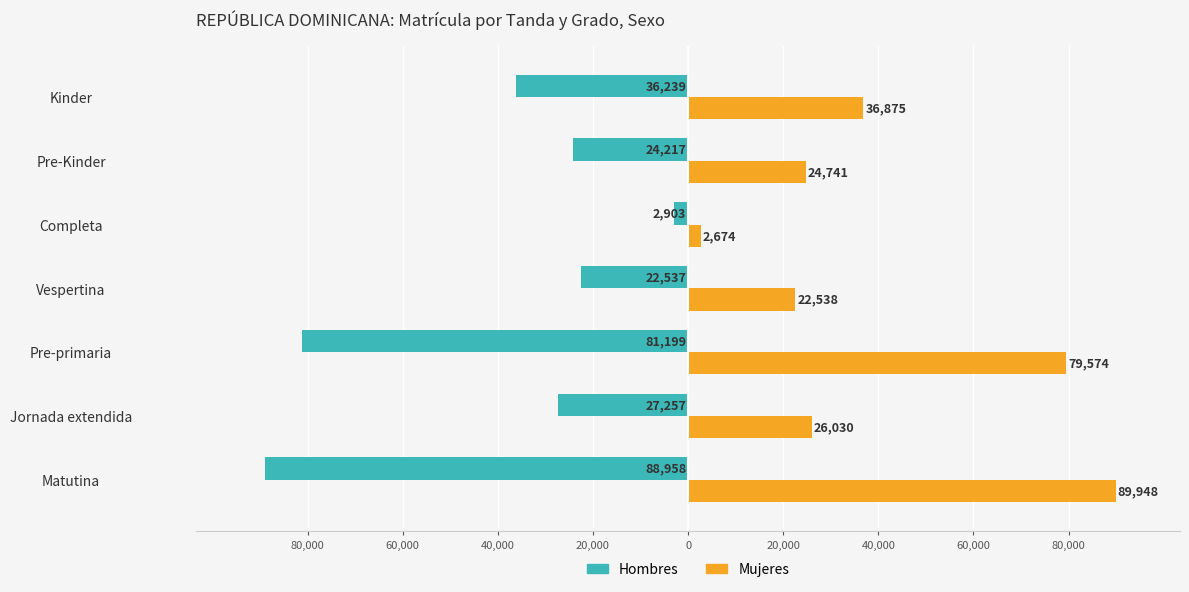

What are all the series names shown in the legend?

Hombres, Mujeres